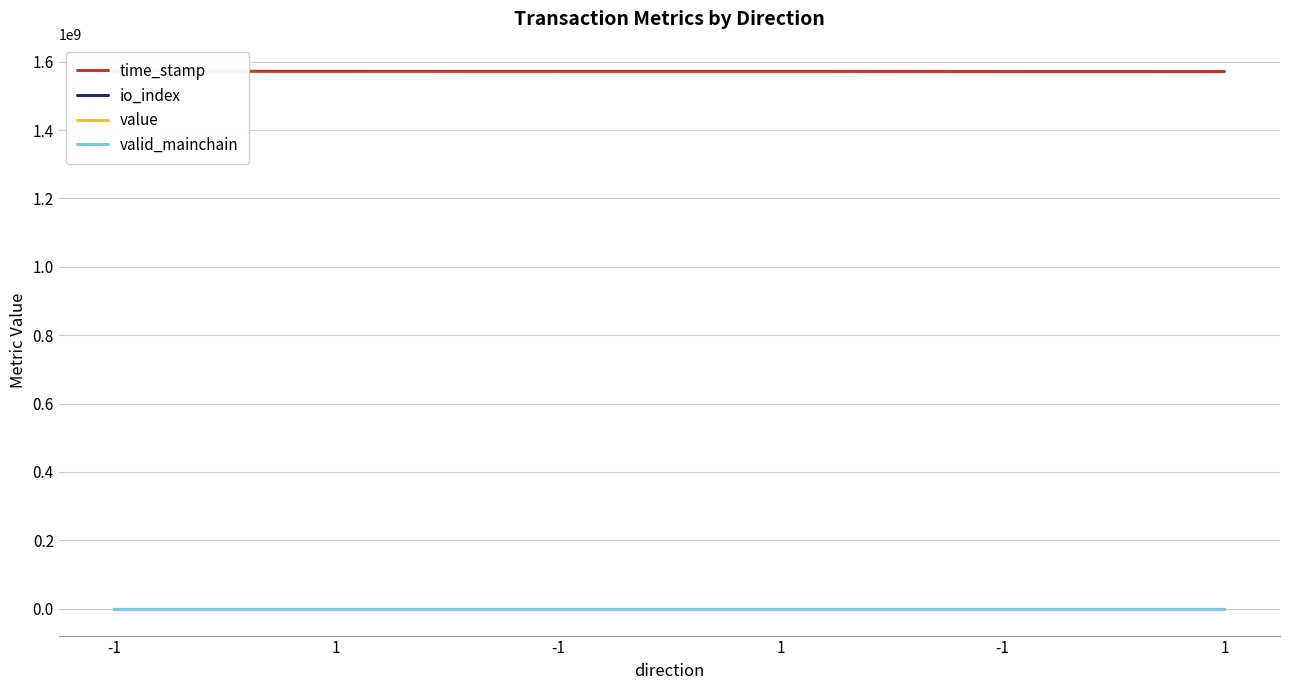

What is the value of the valid_mainchain point at the 4th from the left?

1.0